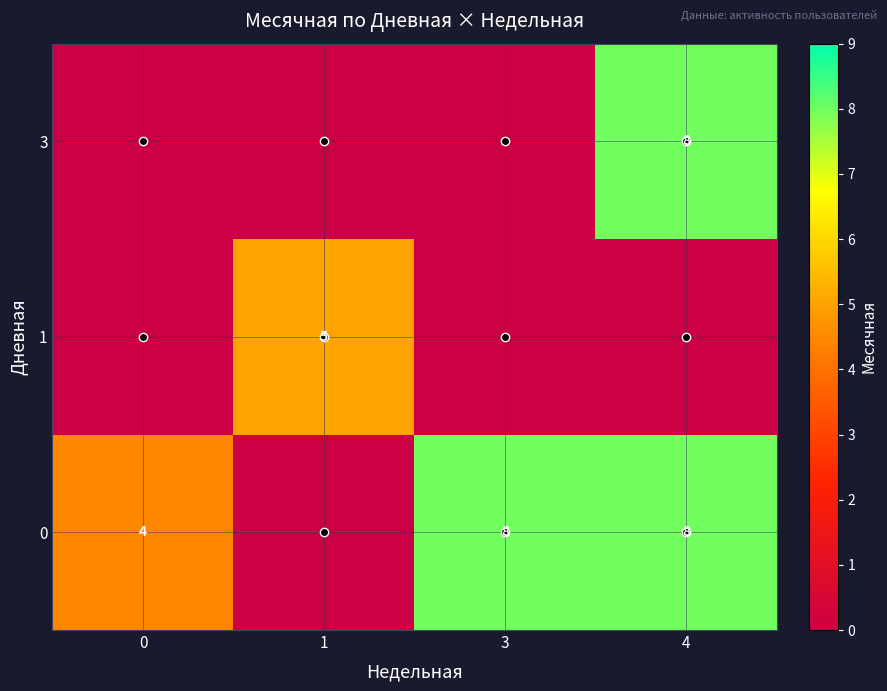

The value of 1 at 1 is 1. True or false?

False